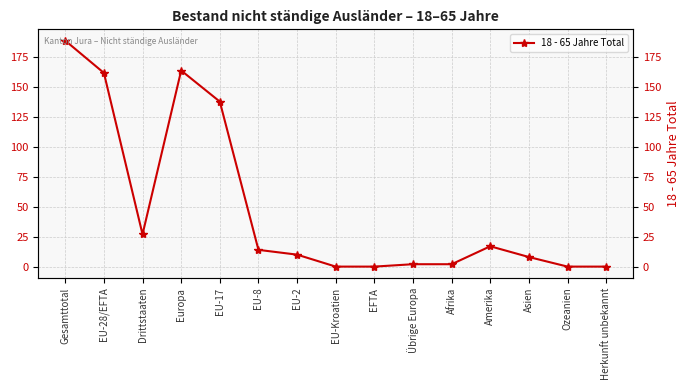

Reading left to right, what are all the values shown in this chart?

Gesamttotal=189	EU-28/EFTA=162	Drittstaaten=27	Europa=164	EU-17=138	EU-8=14	EU-2=10	EU-Kroatien=0	EFTA=0	Übrige Europa=2	Afrika=2	Amerika=17	Asien=8	Ozeanien=0	Herkunft unbekannt=0